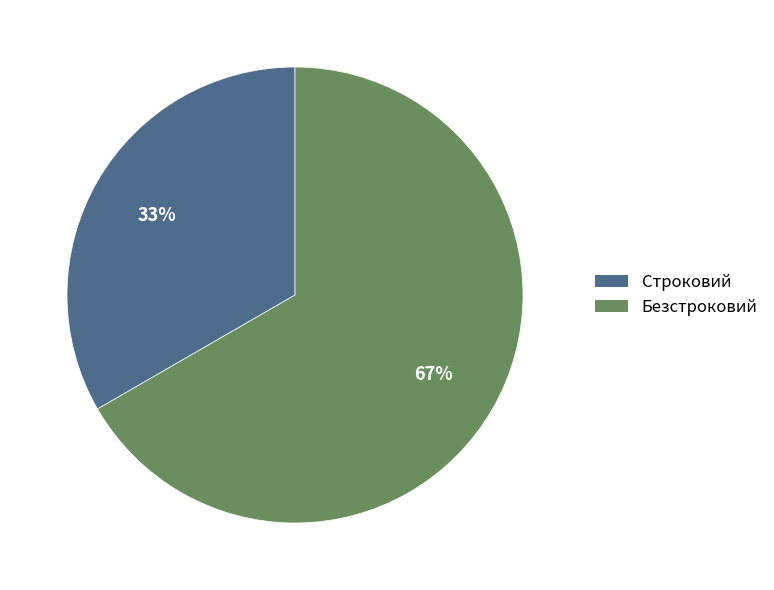

What is the ratio of the value at Строковий to the value at Безстроковий?

0.5